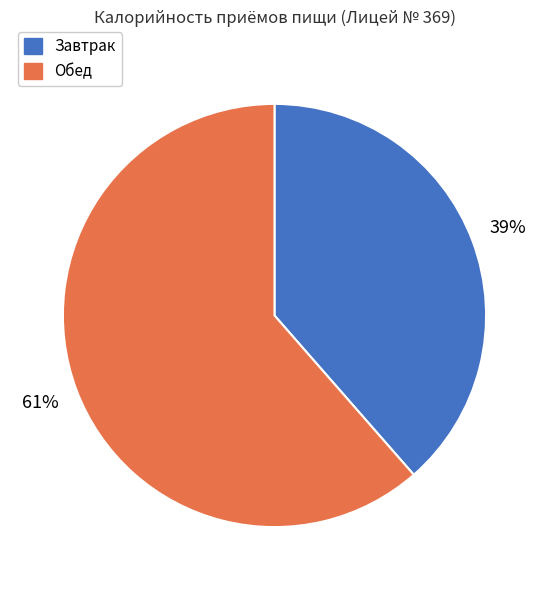

Count the number of slices in the pie.

2